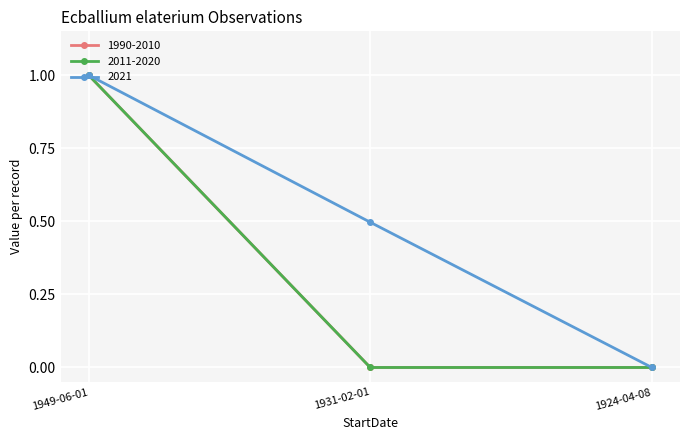

True or false: 1990-2010 has a value of 0.0 at 1924-04-08.

True